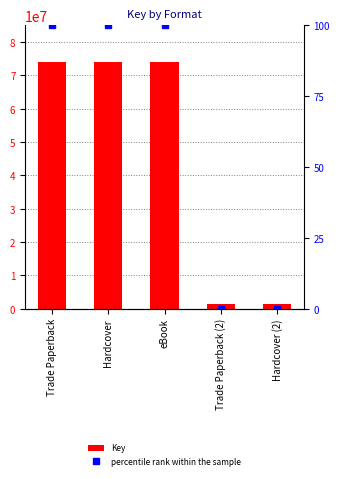

Are the bars grouped side by side (vs. stacked)?

Yes